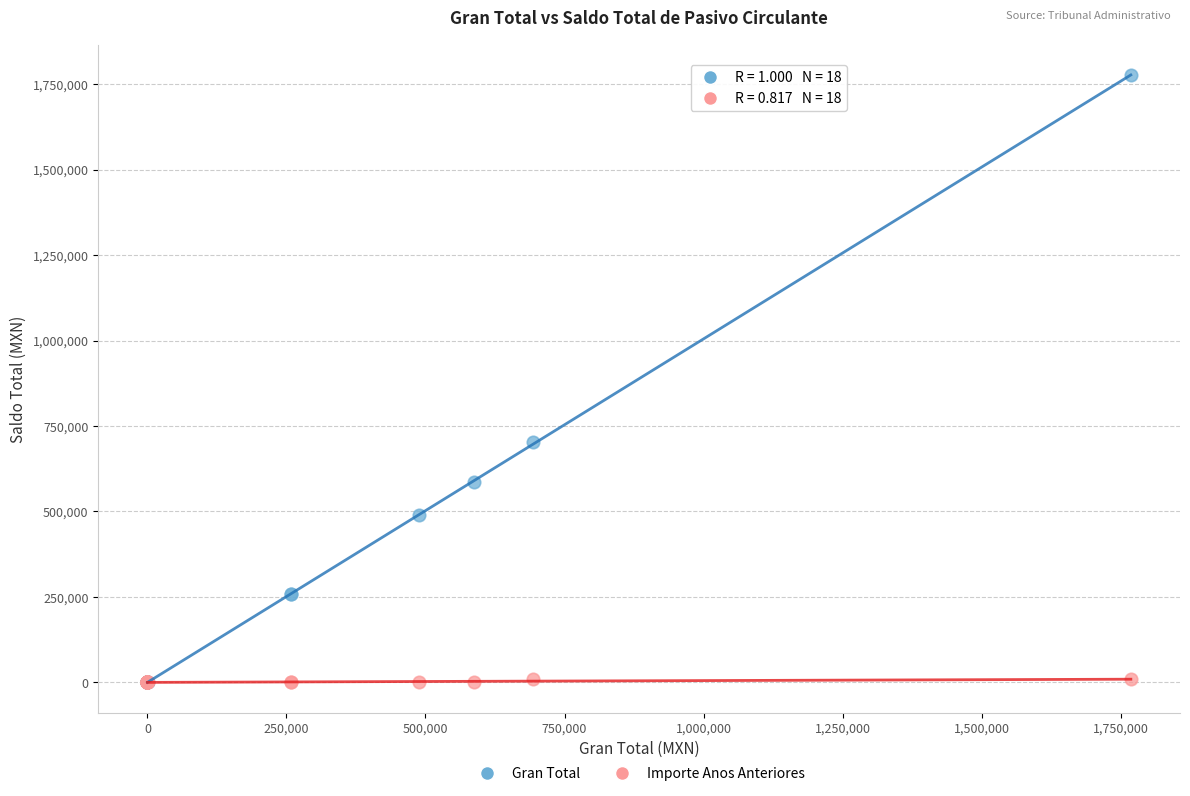

What are all the series names shown in the legend?

Gran Total, Importe Anos Anteriores